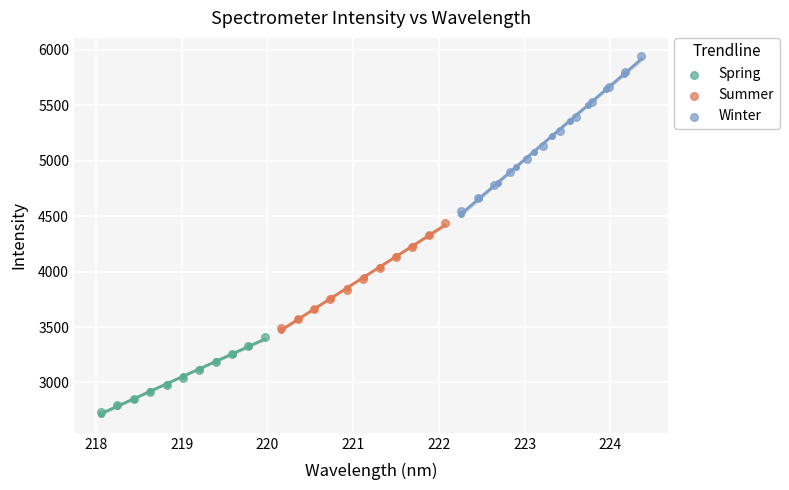

Which series has the largest Y range (max minus min)?

Winter